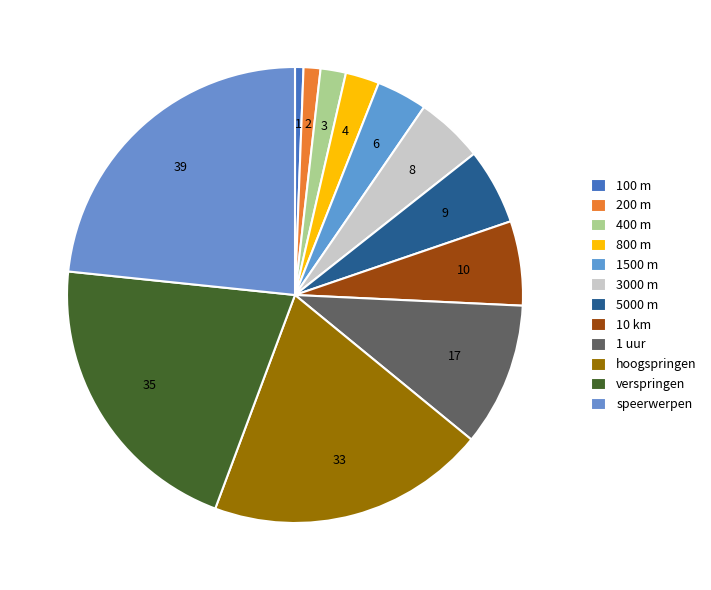

True or false: speerwerpen accounts for 30% of the total.

False